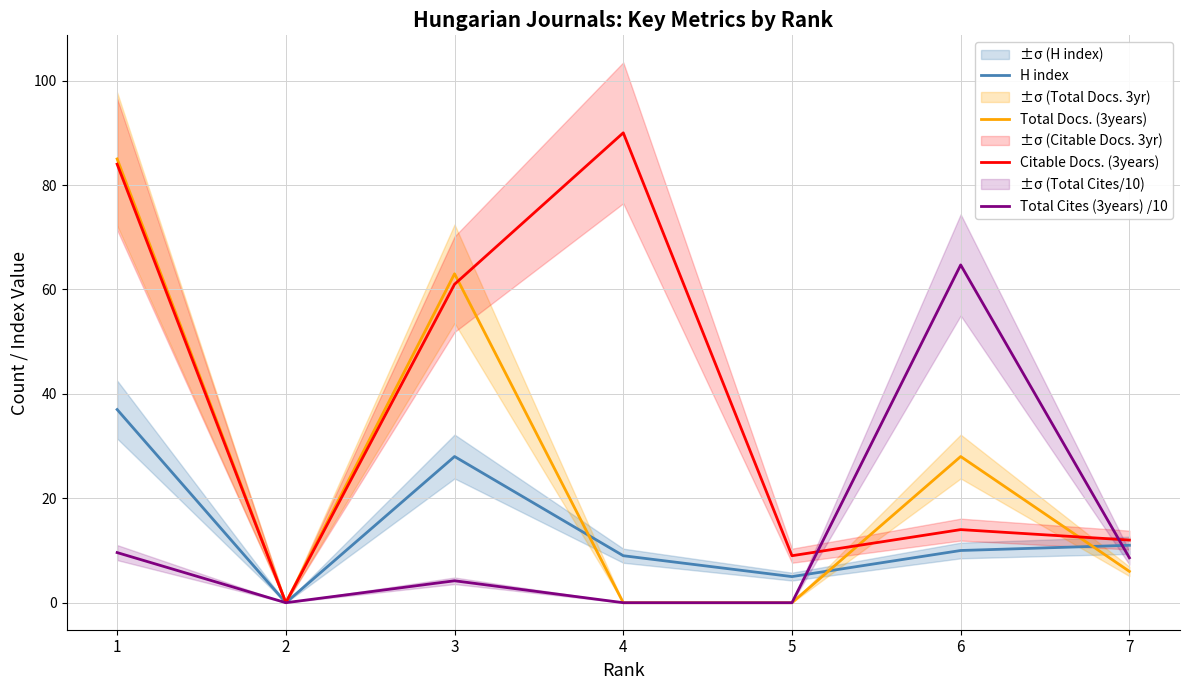

Is it true that H index equals 13.6 at 4?

False